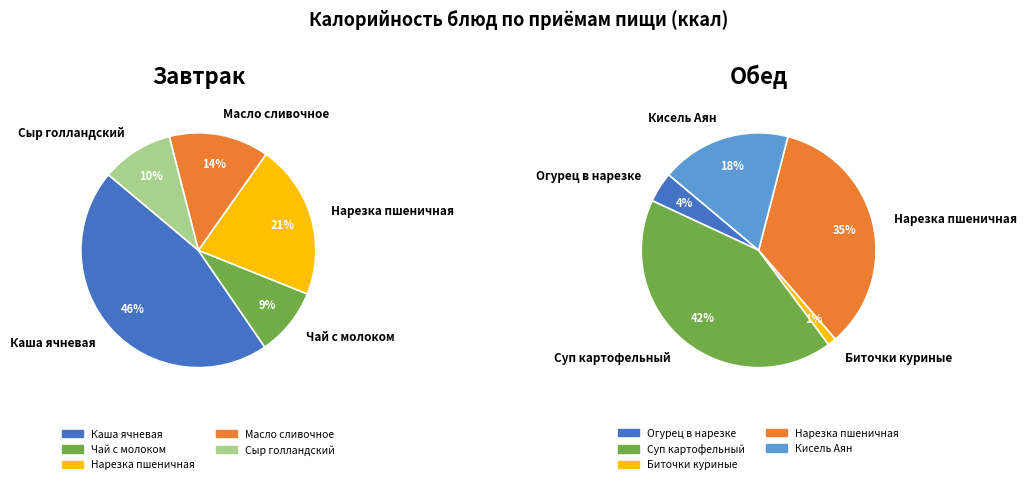

To the nearest percent, what is the difference between the largest and smallest slice percentages?

41%